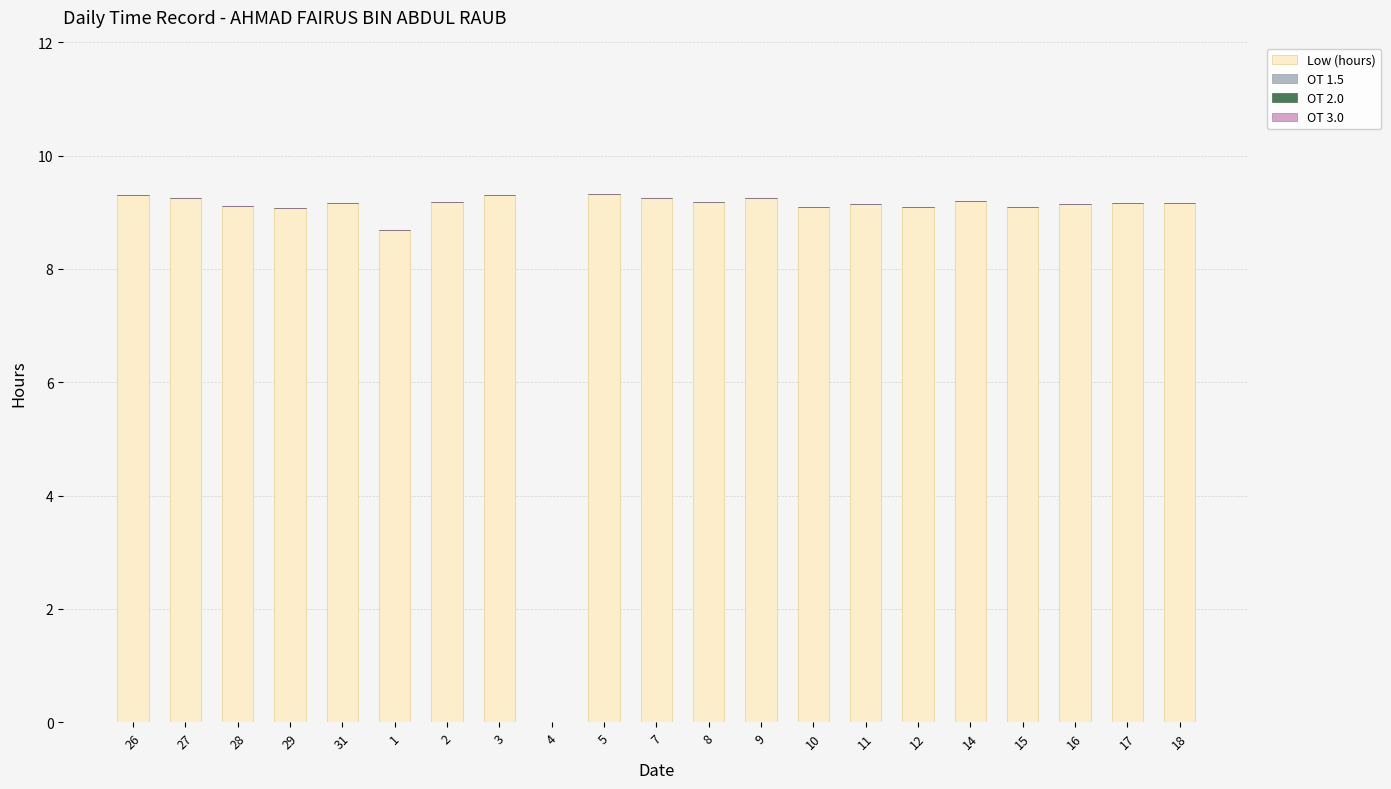

What is the sum of the values at 5 and 18?

18.5